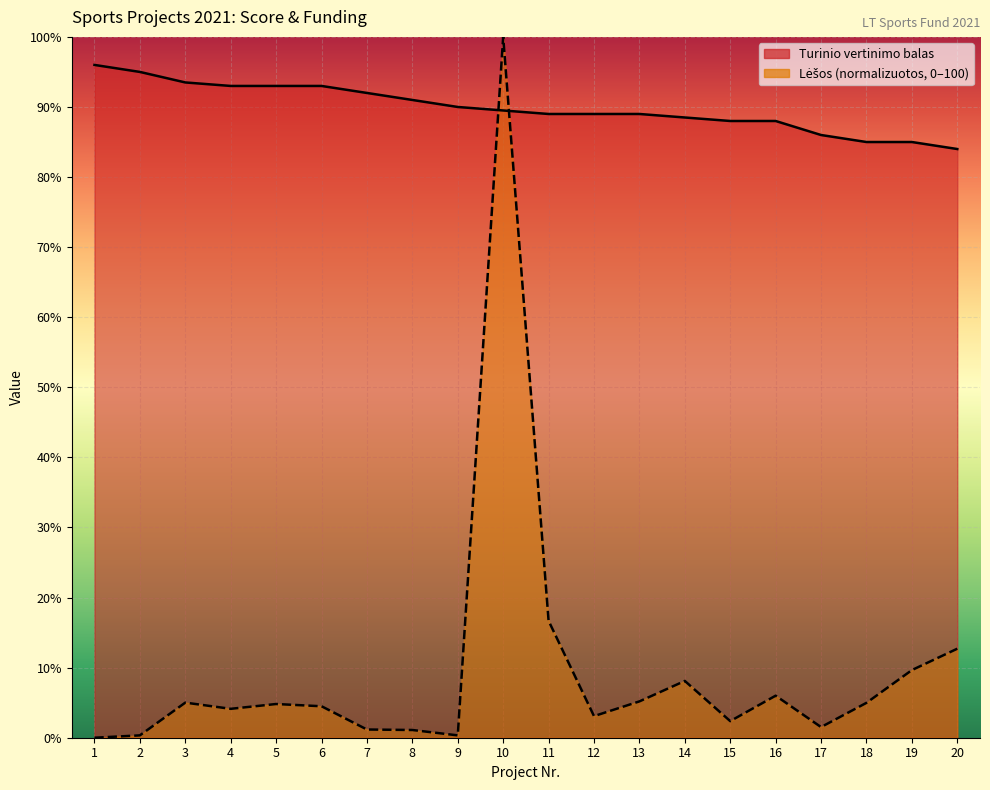

What is the approximate value of Turinio vertinimo balas at 13?

89.0